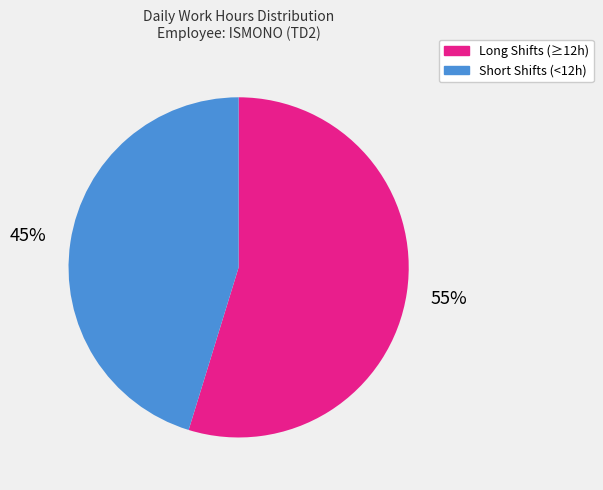

To the nearest percent, what is the average slice percentage?

50%